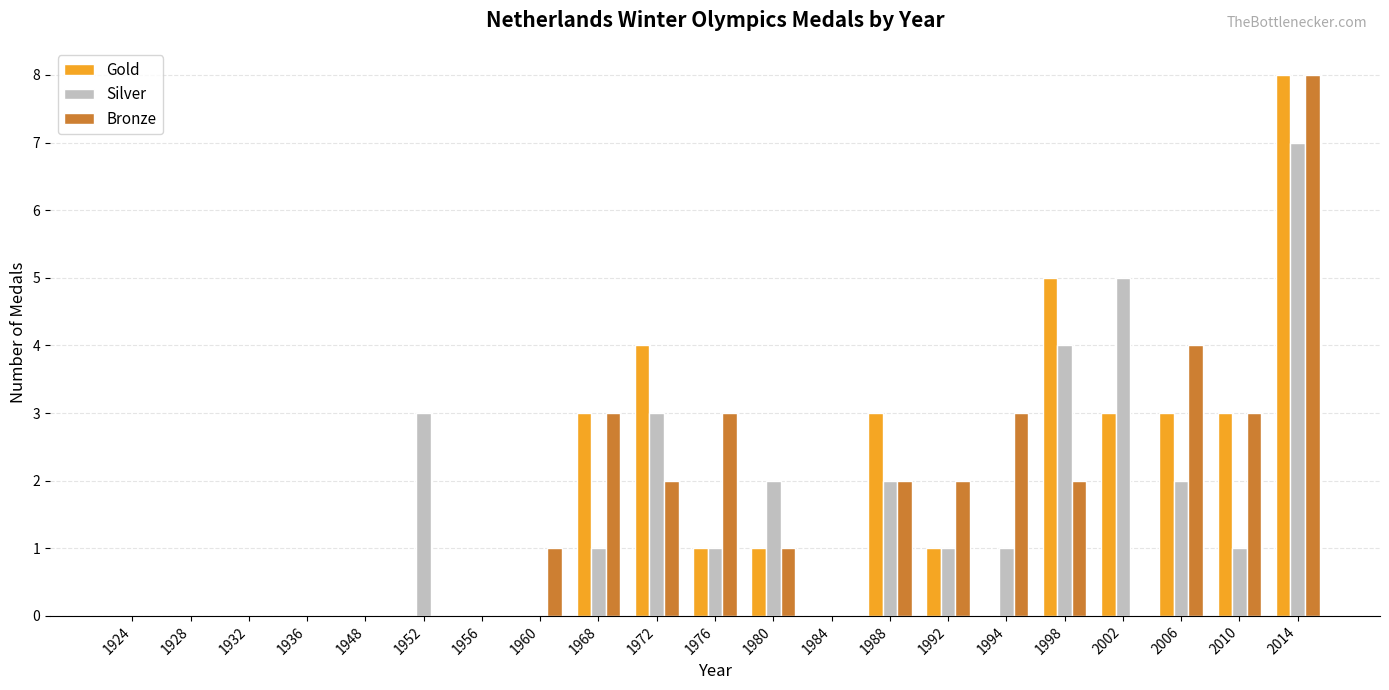

Reading left to right, transcribe all the data shown in this chart.

Gold: 1924=0	1928=0	1932=0	1936=0	1948=0	1952=0	1956=0	1960=0	1968=3	1972=4	1976=1	1980=1	1984=0	1988=3	1992=1	1994=0	1998=5	2002=3	2006=3	2010=3	2014=8
Silver: 1924=0	1928=0	1932=0	1936=0	1948=0	1952=3	1956=0	1960=0	1968=1	1972=3	1976=1	1980=2	1984=0	1988=2	1992=1	1994=1	1998=4	2002=5	2006=2	2010=1	2014=7
Bronze: 1924=0	1928=0	1932=0	1936=0	1948=0	1952=0	1956=0	1960=1	1968=3	1972=2	1976=3	1980=1	1984=0	1988=2	1992=2	1994=3	1998=2	2002=0	2006=4	2010=3	2014=8